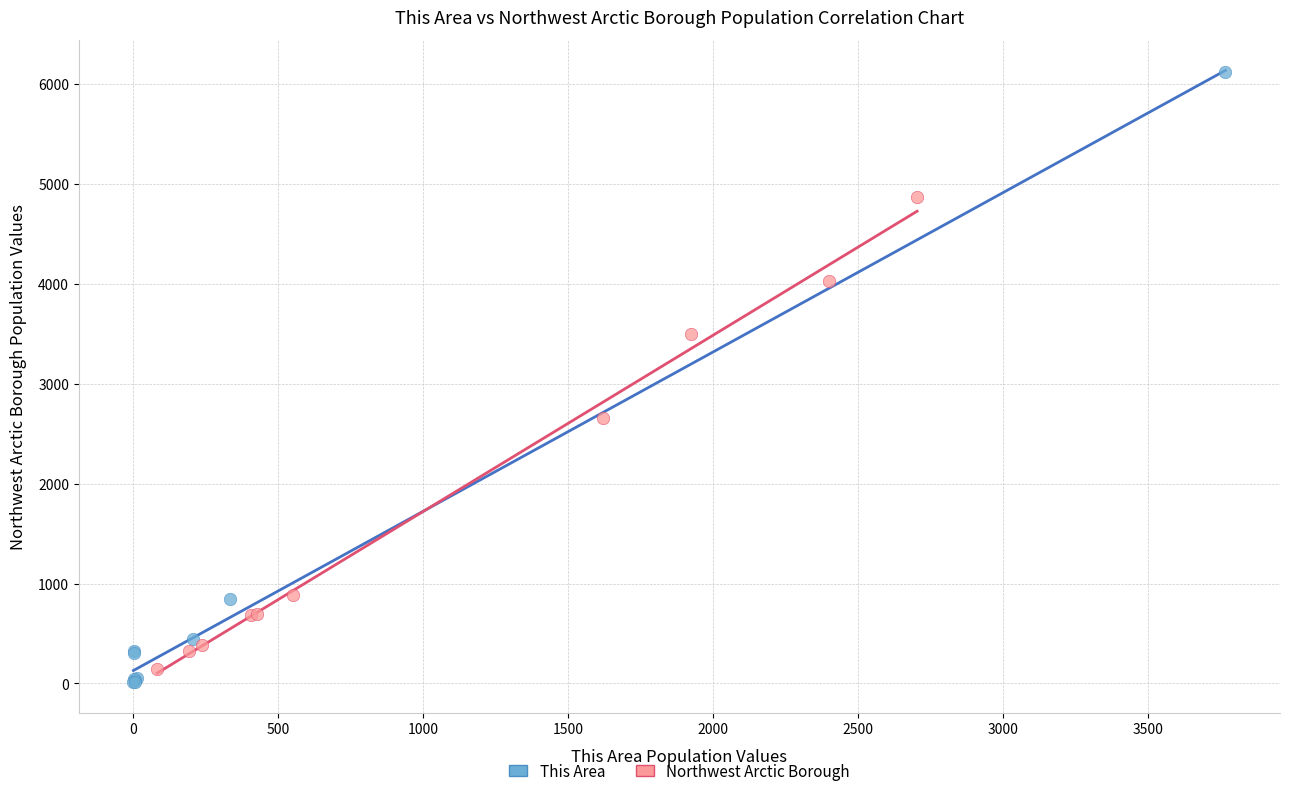

Which series has the widest spread of Y values?

This Area